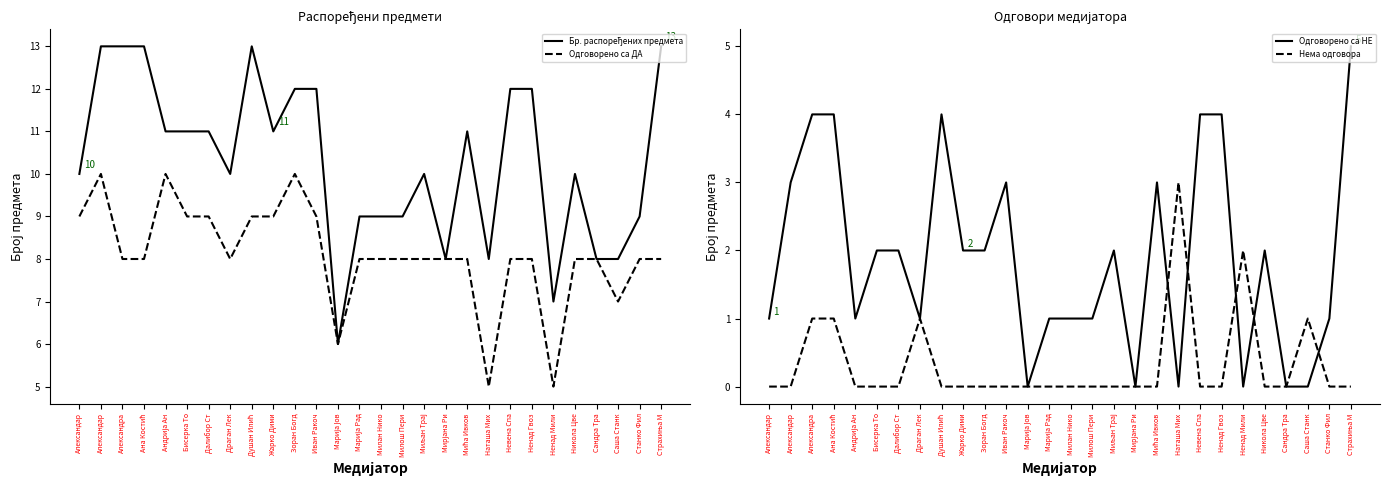

What is the label of the 27th point from the right?

Александар